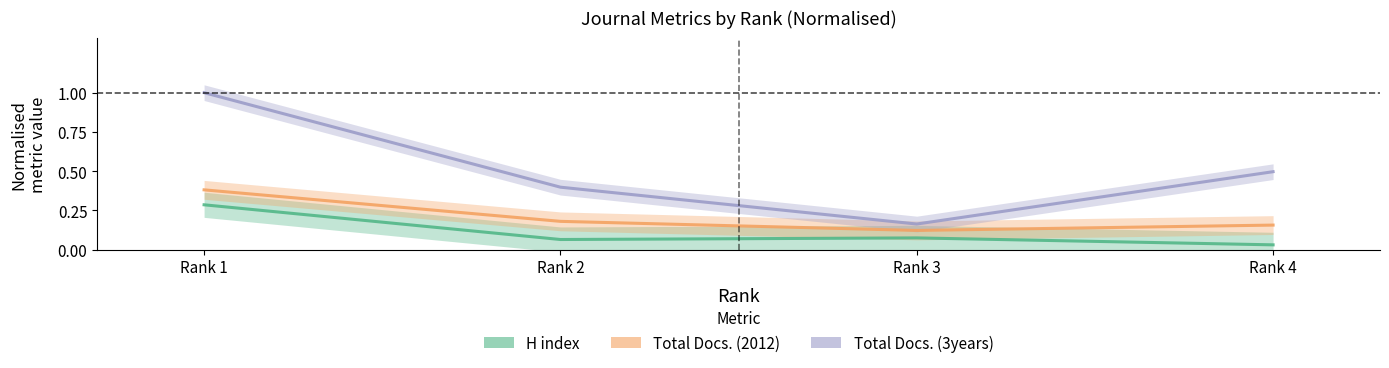

What is the difference between the maximum and second lowest values in the Total Docs. (2012) series?

0.2